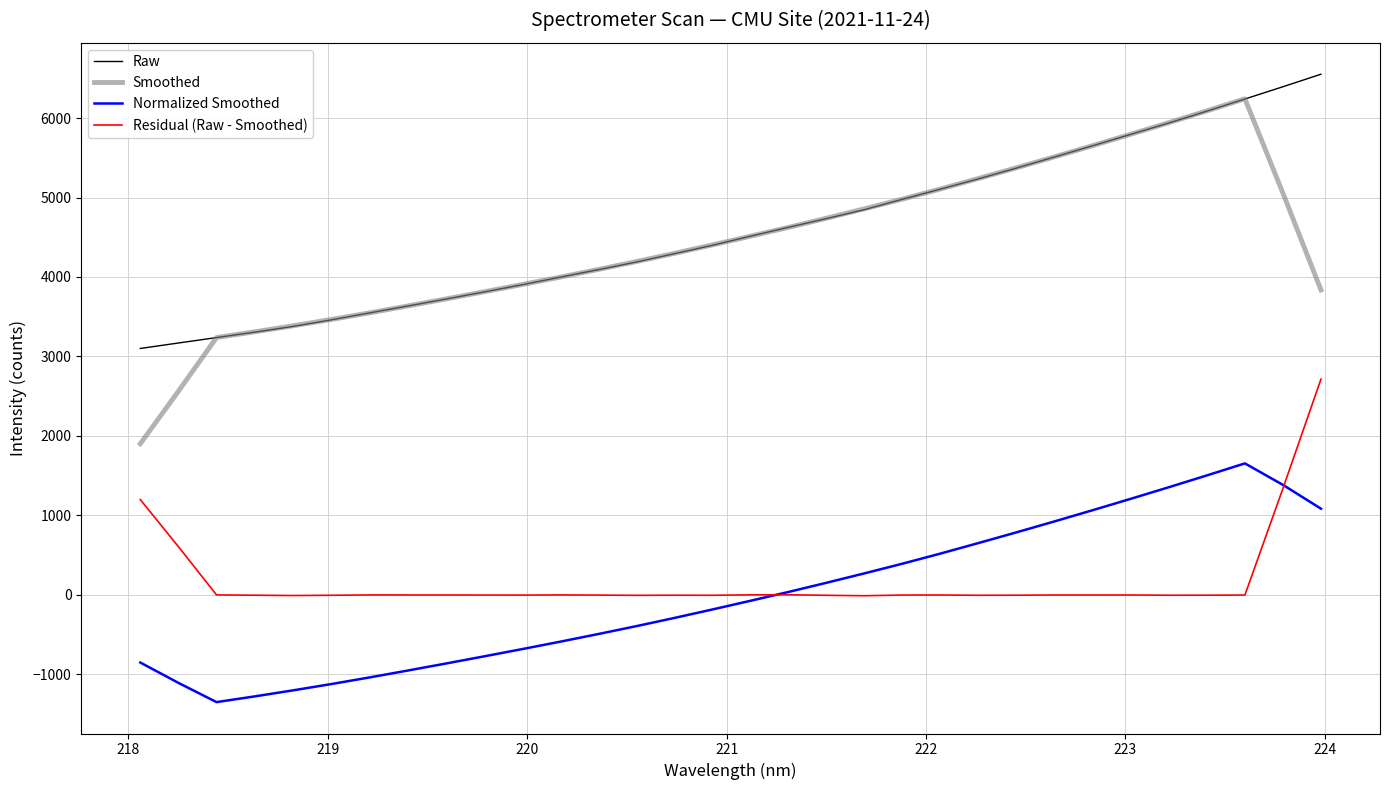

What is the smallest value displayed?

-1349.2